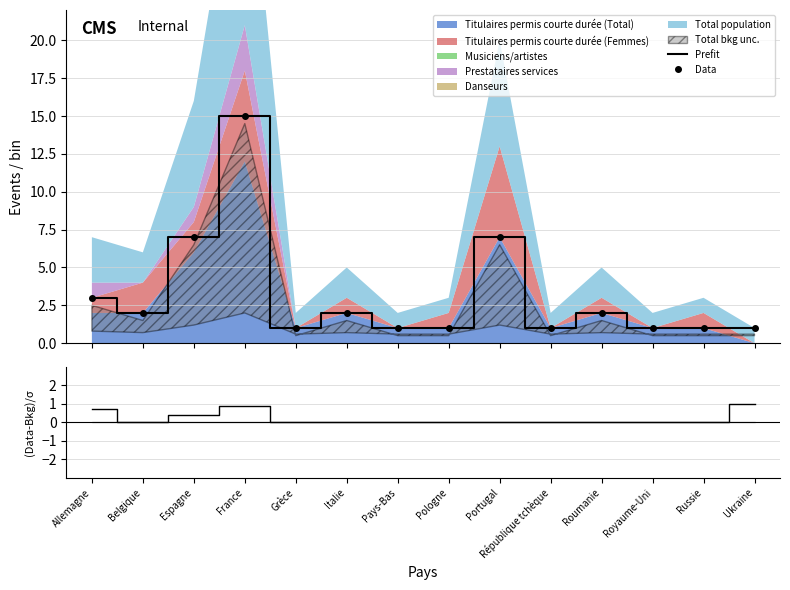

Reading left to right, transcribe all the data shown in this chart.

Prefit: Allemagne=3.0	Belgique=2.0	Espagne=7.0	France=15.0	Grèce=1.0	Italie=2.0	Pays-Bas=1.0	Pologne=1.0	Portugal=7.0	République tchèque=1.0	Roumanie=2.0	Royaume-Uni=1.0	Russie=1.0	Ukraine=1.0
Data: Allemagne=3.0	Belgique=2.0	Espagne=7.0	France=15.0	Grèce=1.0	Italie=2.0	Pays-Bas=1.0	Pologne=1.0	Portugal=7.0	République tchèque=1.0	Roumanie=2.0	Royaume-Uni=1.0	Russie=1.0	Ukraine=1.0
(Data-Bkg)/σ: Allemagne=0.7	Belgique=0.0	Espagne=0.4	France=0.9	Grèce=0.0	Italie=0.0	Pays-Bas=0.0	Pologne=0.0	Portugal=0.0	République tchèque=0.0	Roumanie=0.0	Royaume-Uni=0.0	Russie=0.0	Ukraine=1.0